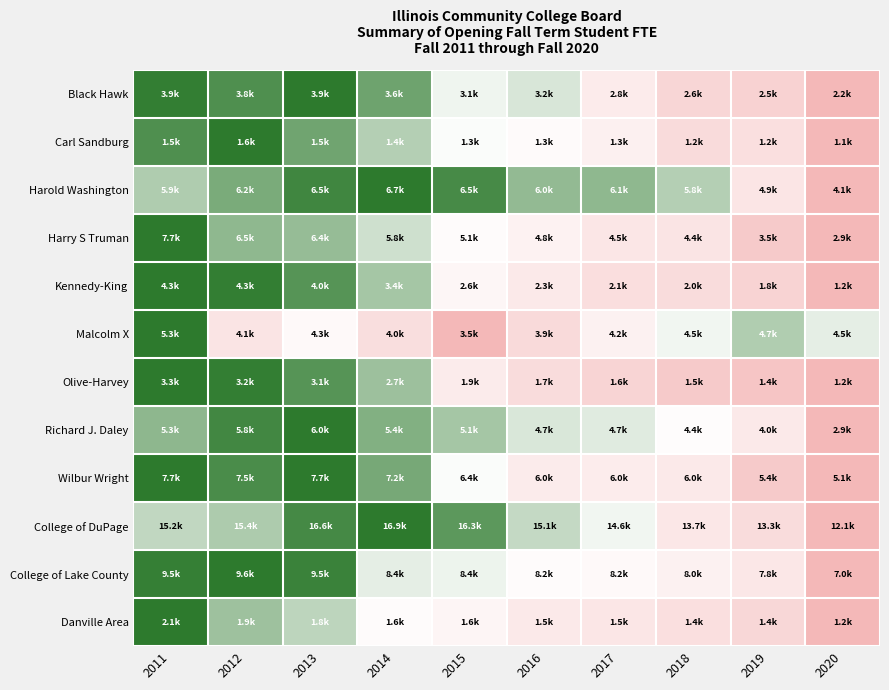

Which label corresponds to the largest value in the chart?

2011